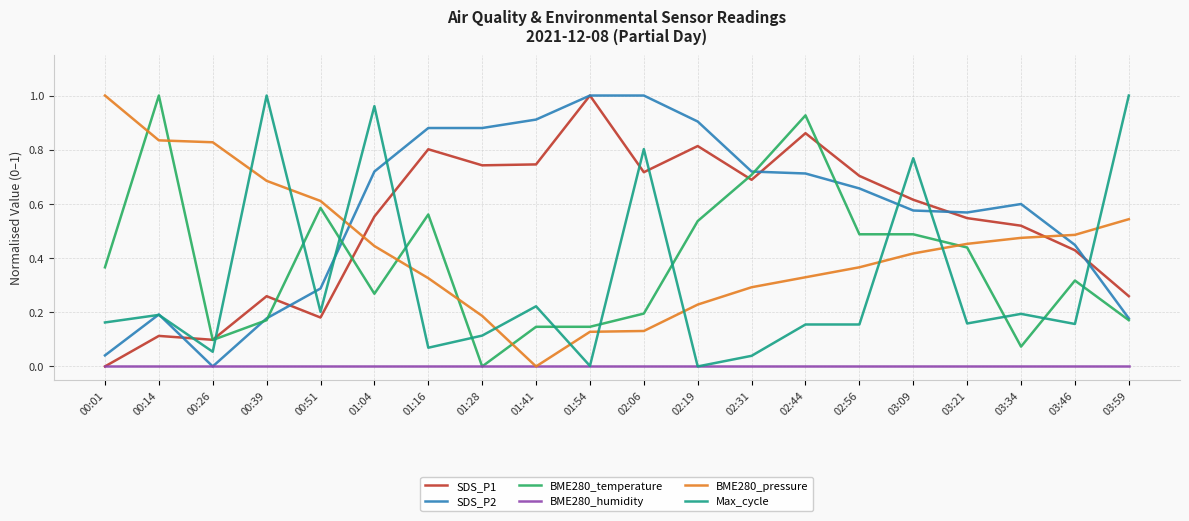

Is it true that BME280_pressure equals 0.3 at 03:34?

False